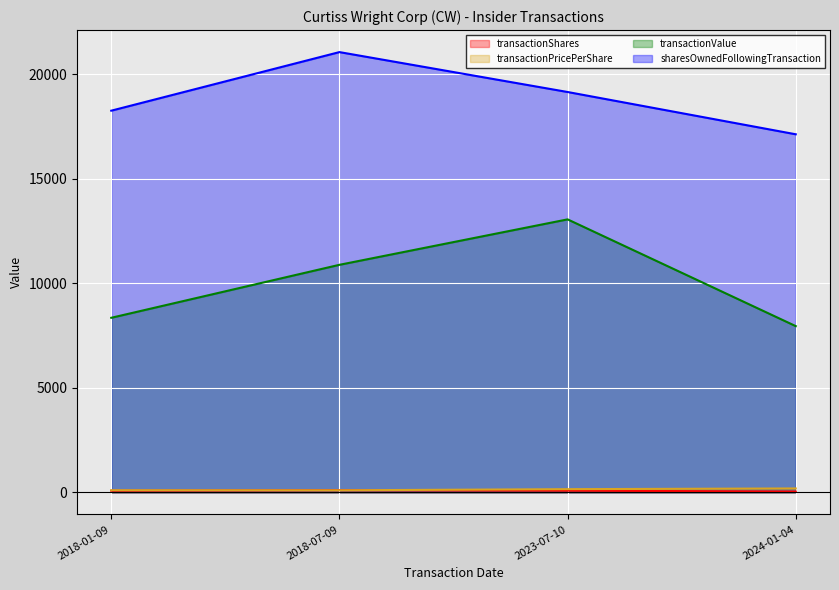

Read the transactionValue value at 2024-01-04.

7951.0